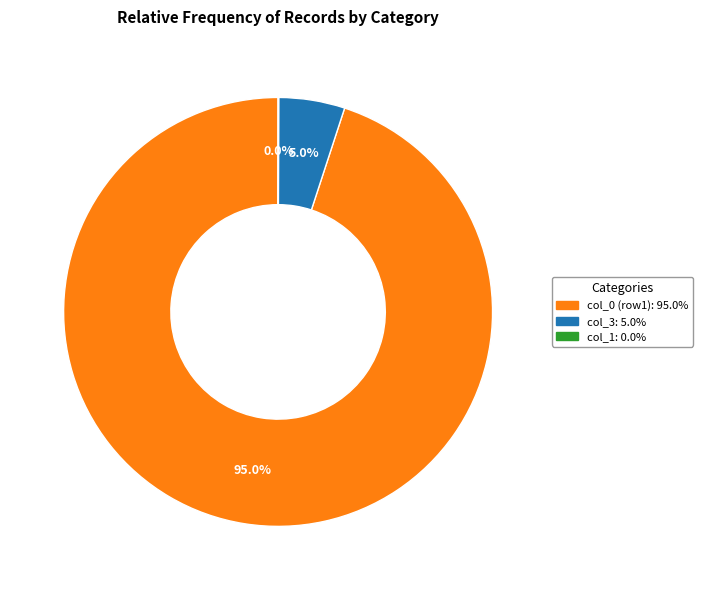

Is there any slice that represents more than half of the pie?

Yes